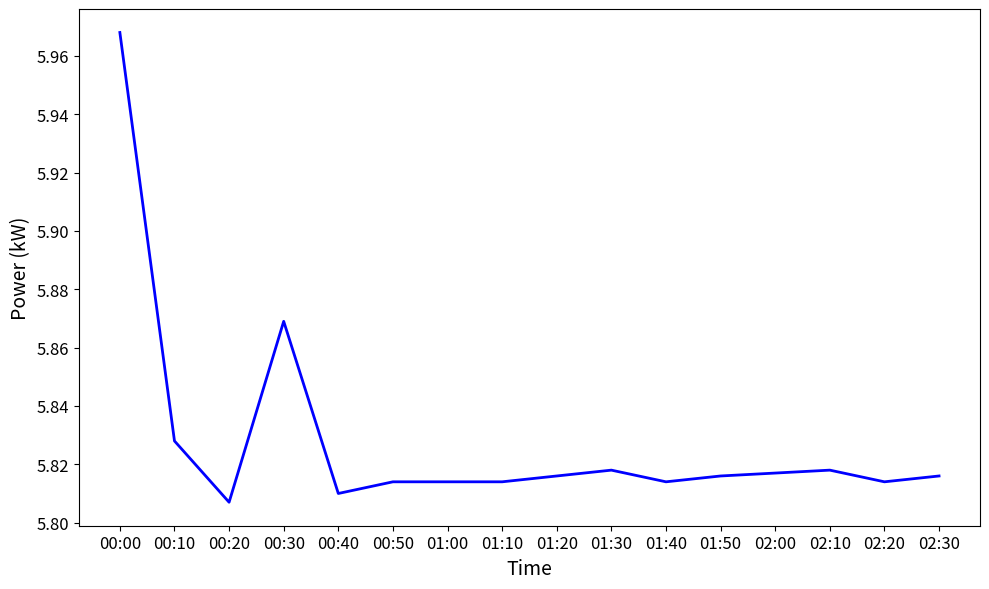

At which category does the data reach its first local peak?

00:30